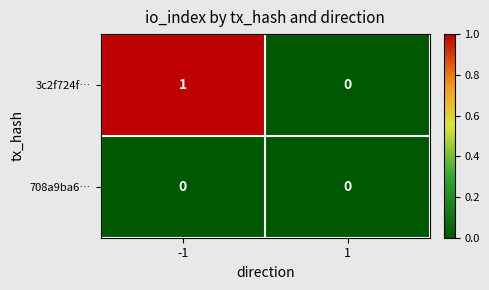

What is the greatest value displayed?

1